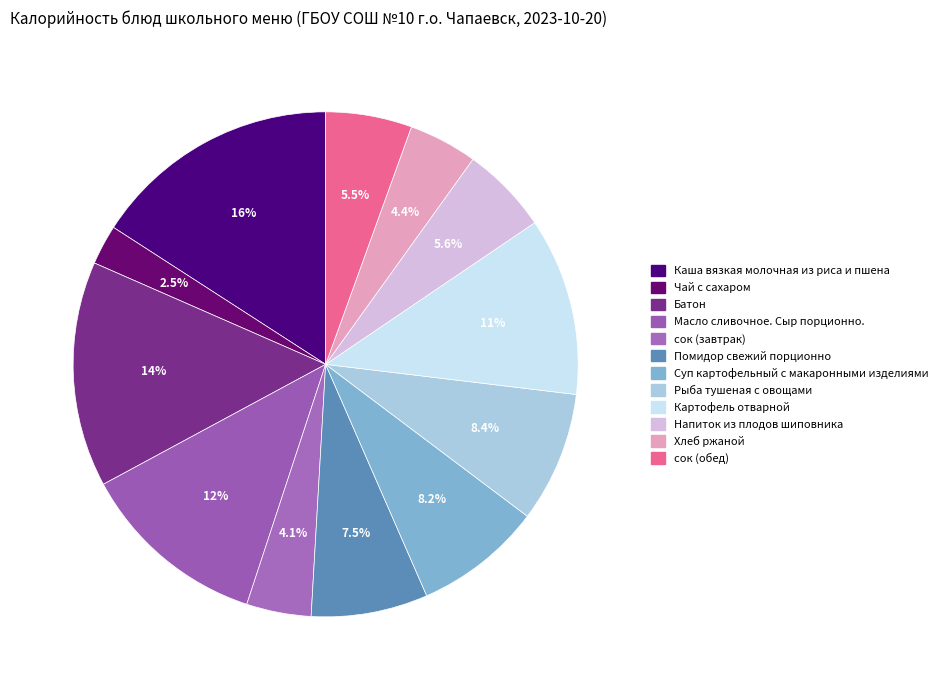

Count the number of slices in the pie.

12